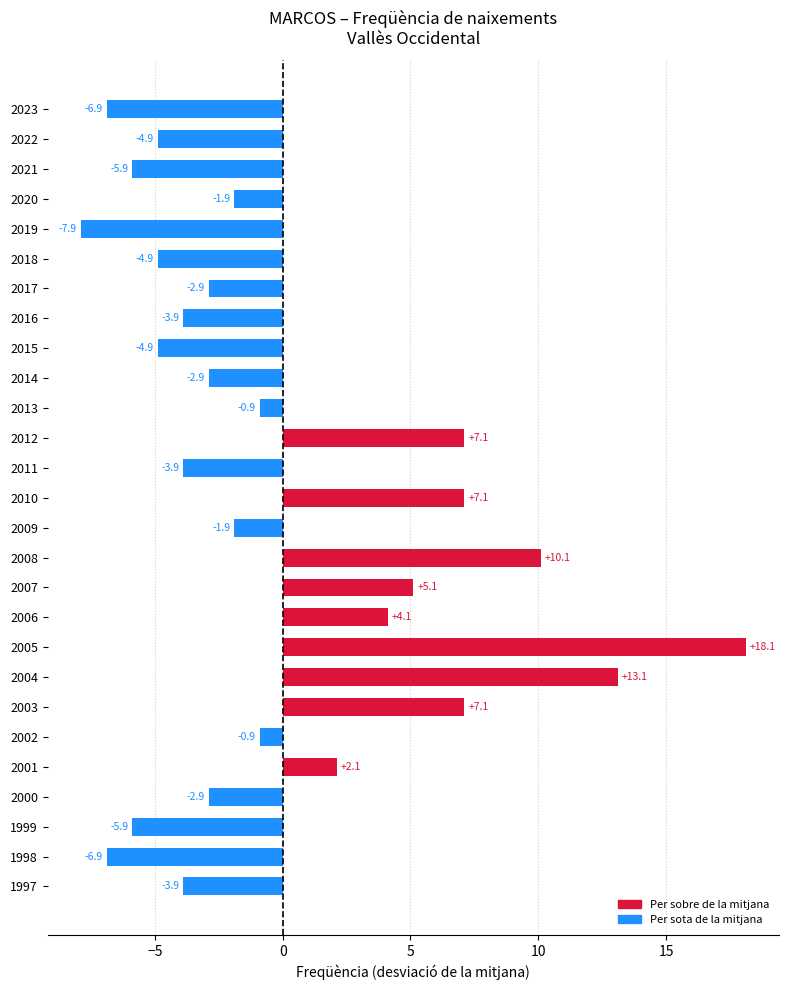

Are the bars horizontal?

Yes